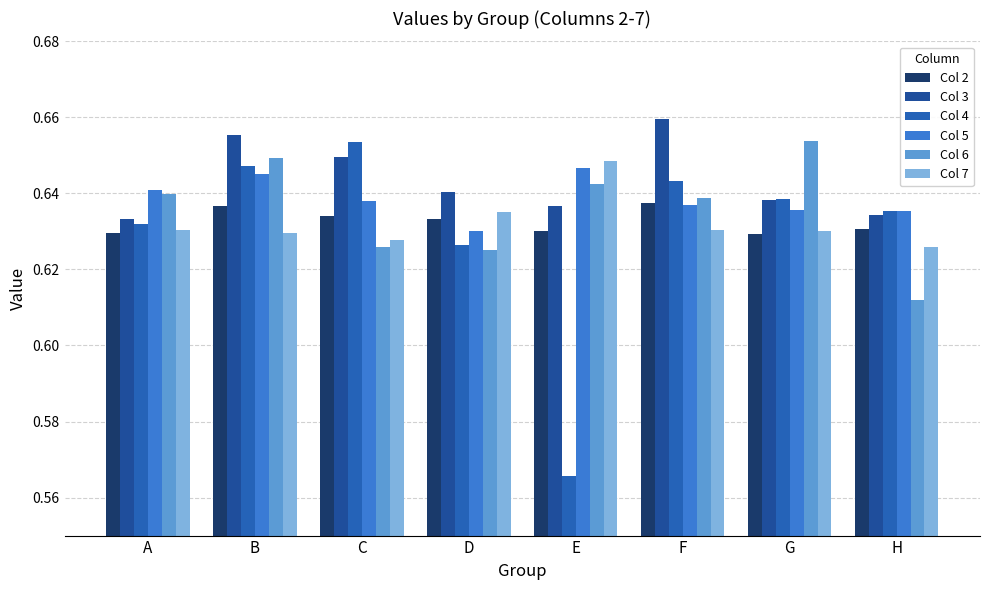

Rank the series at H from lowest to highest value.

Col 6, Col 7, Col 2, Col 3, Col 5, Col 4